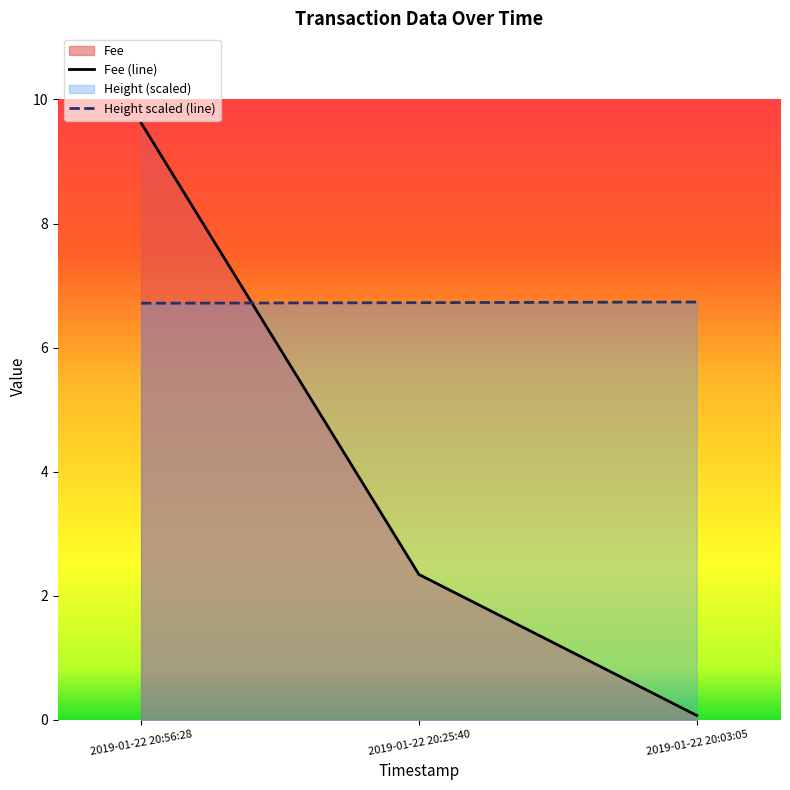

Rank the categories by Fee (line) value from highest to lowest.

2019-01-22 20:56:28, 2019-01-22 20:25:40, 2019-01-22 20:03:05